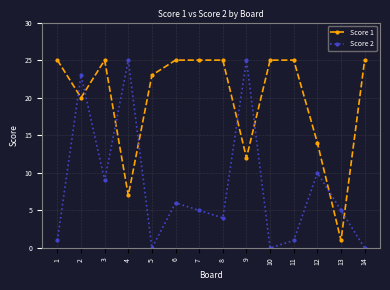

At which label does Score 2 first exceed 5?

2